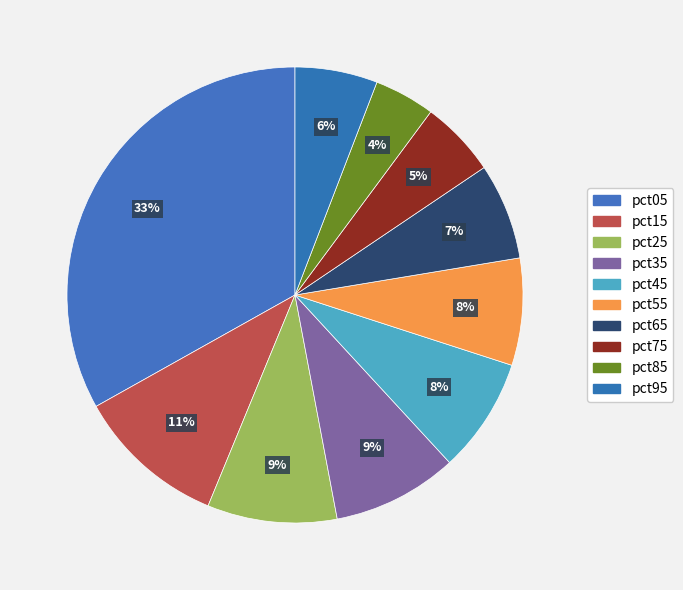

How many segments does this pie chart have?

10